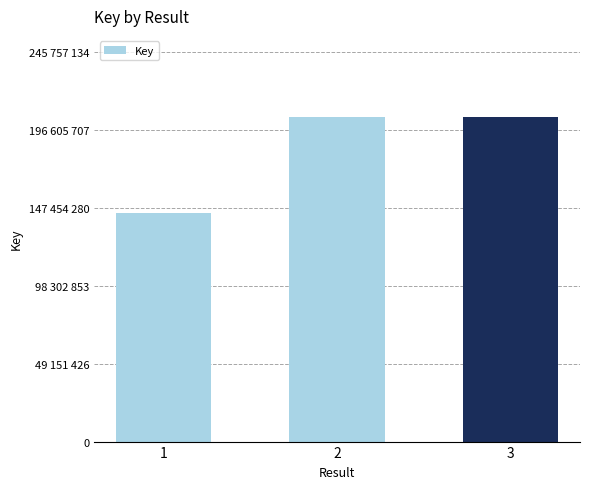

Rank the categories by value from lowest to highest.

1, 2, 3